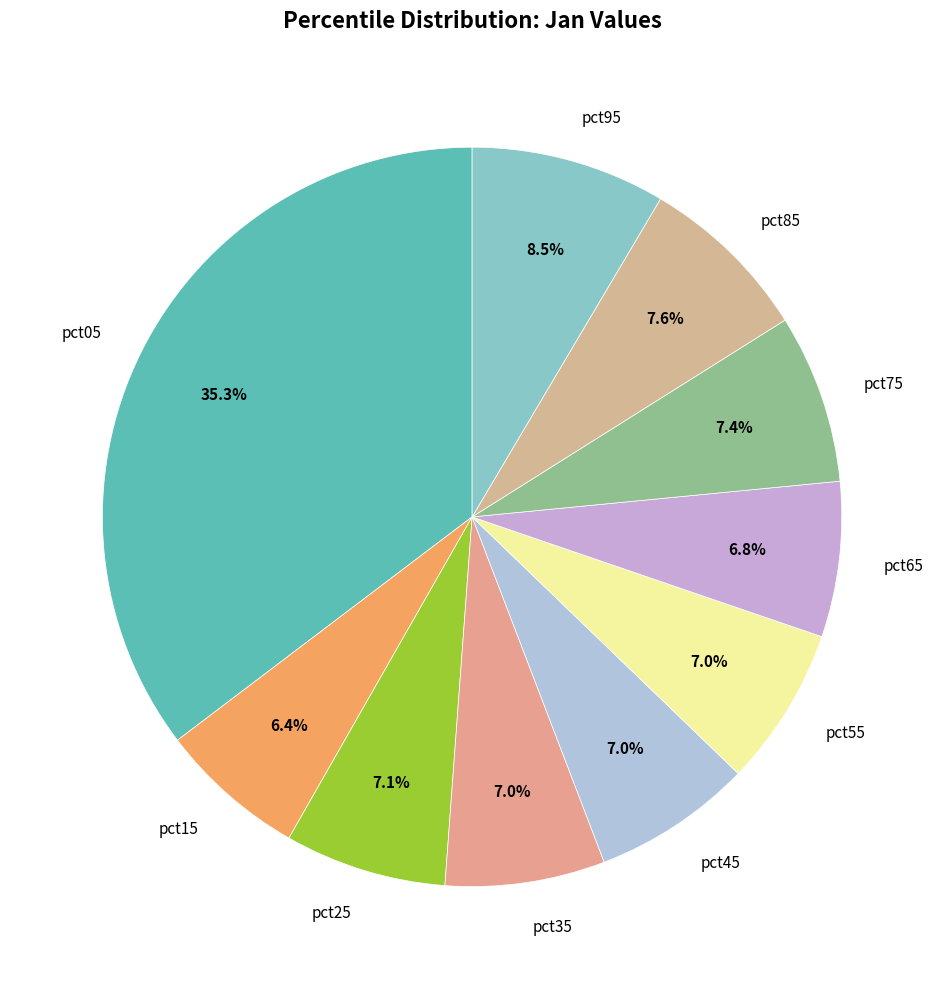

Between pct15 and pct45, which is larger?

pct45